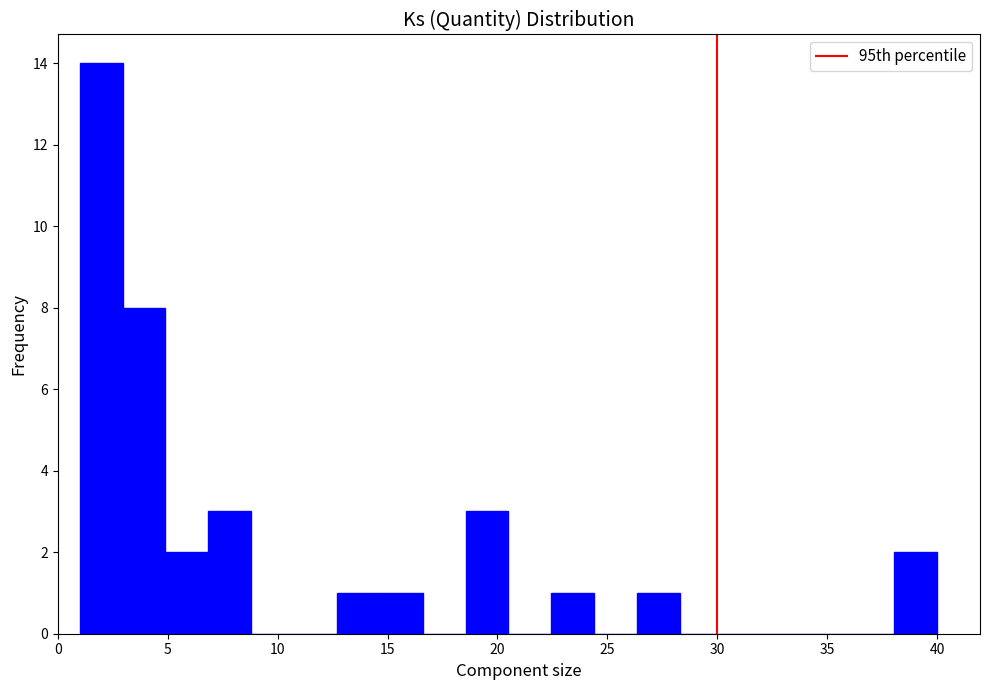

Around what value on the x-axis is the tallest bar? Give the approximate position of its centre, as read against the axis.

2.0